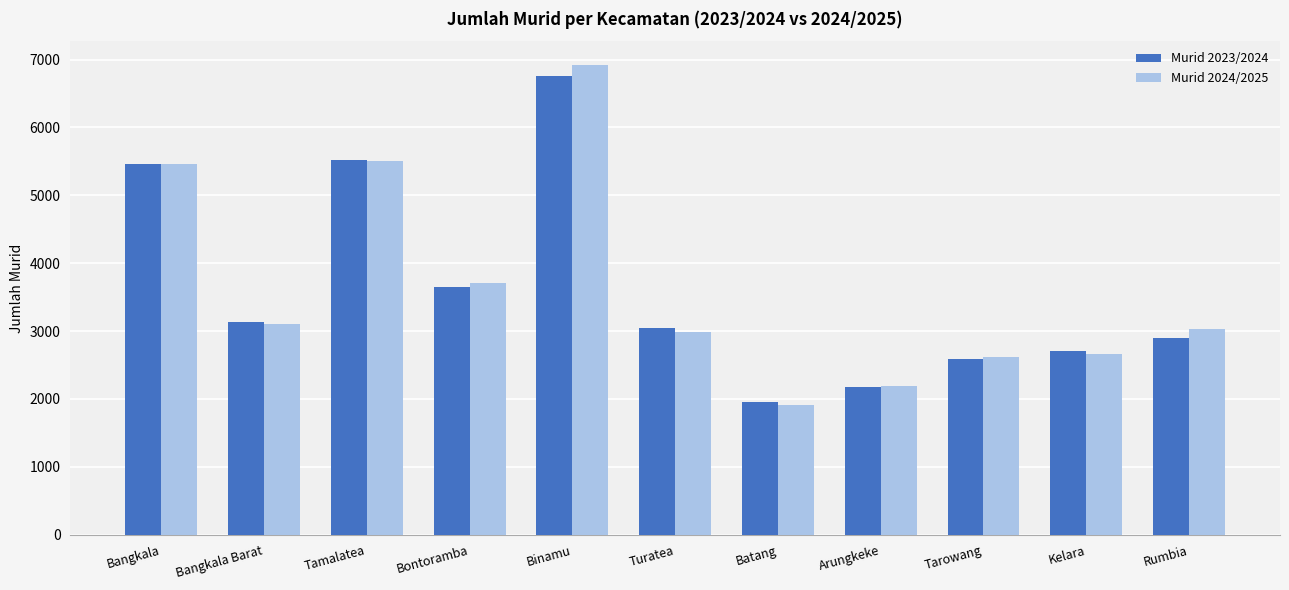

Which series has the largest range (max minus min)?

Murid 2024/2025